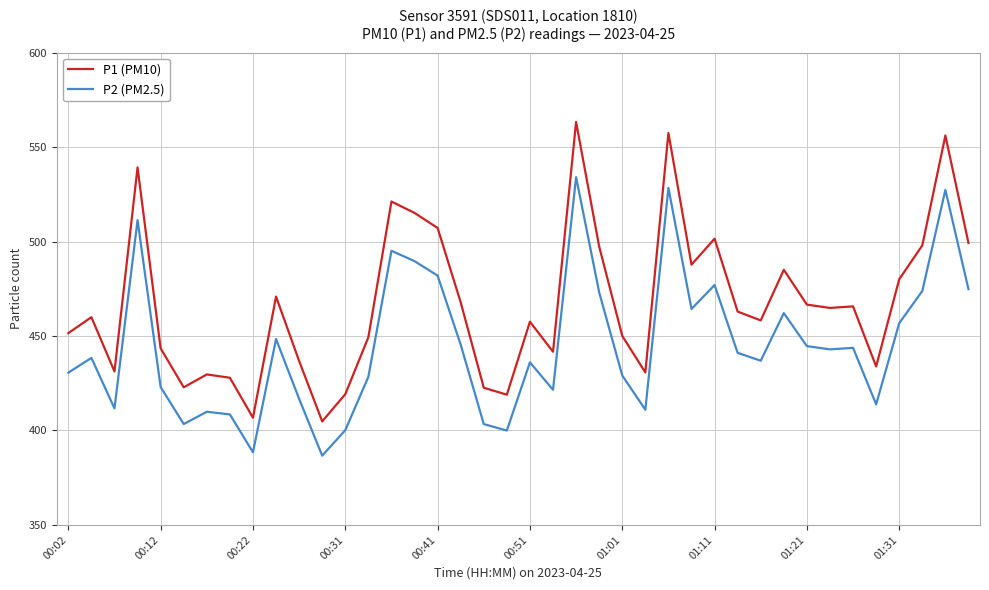

Which series has the widest spread of values?

P1 (PM10)